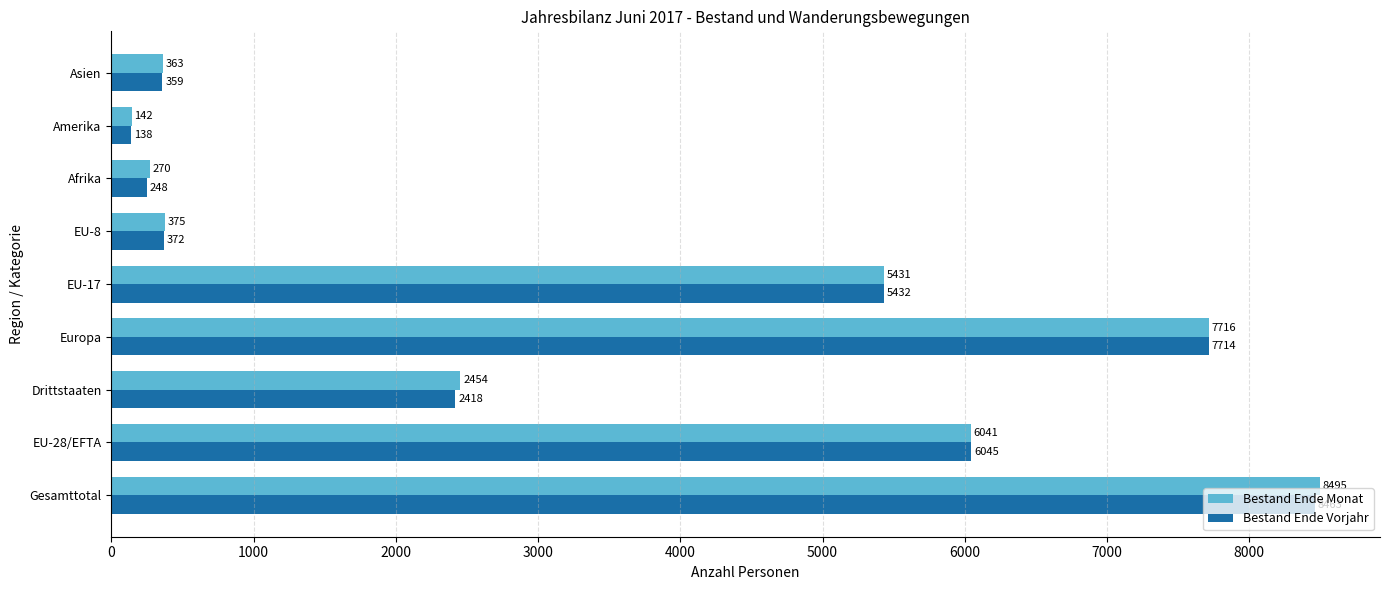

Read the Bestand Ende Monat value at Asien.

363